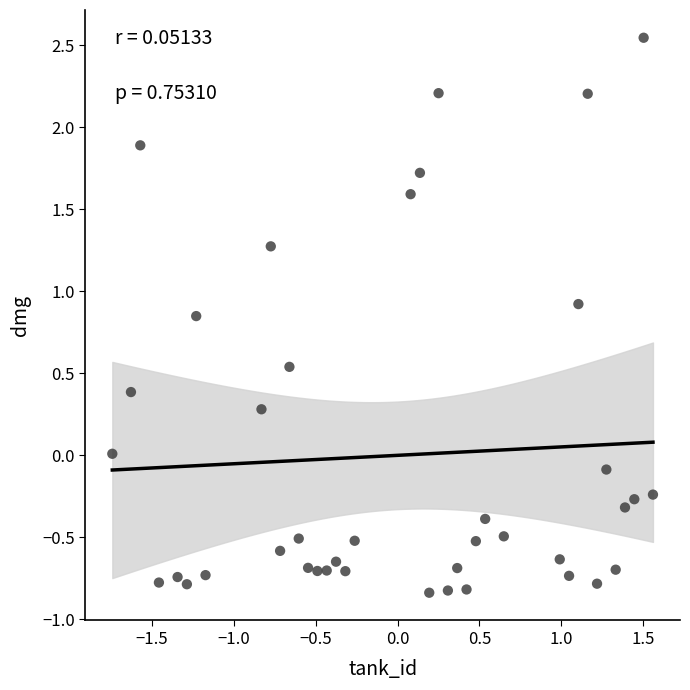

What is the range of X values (max minus min)?

3.3